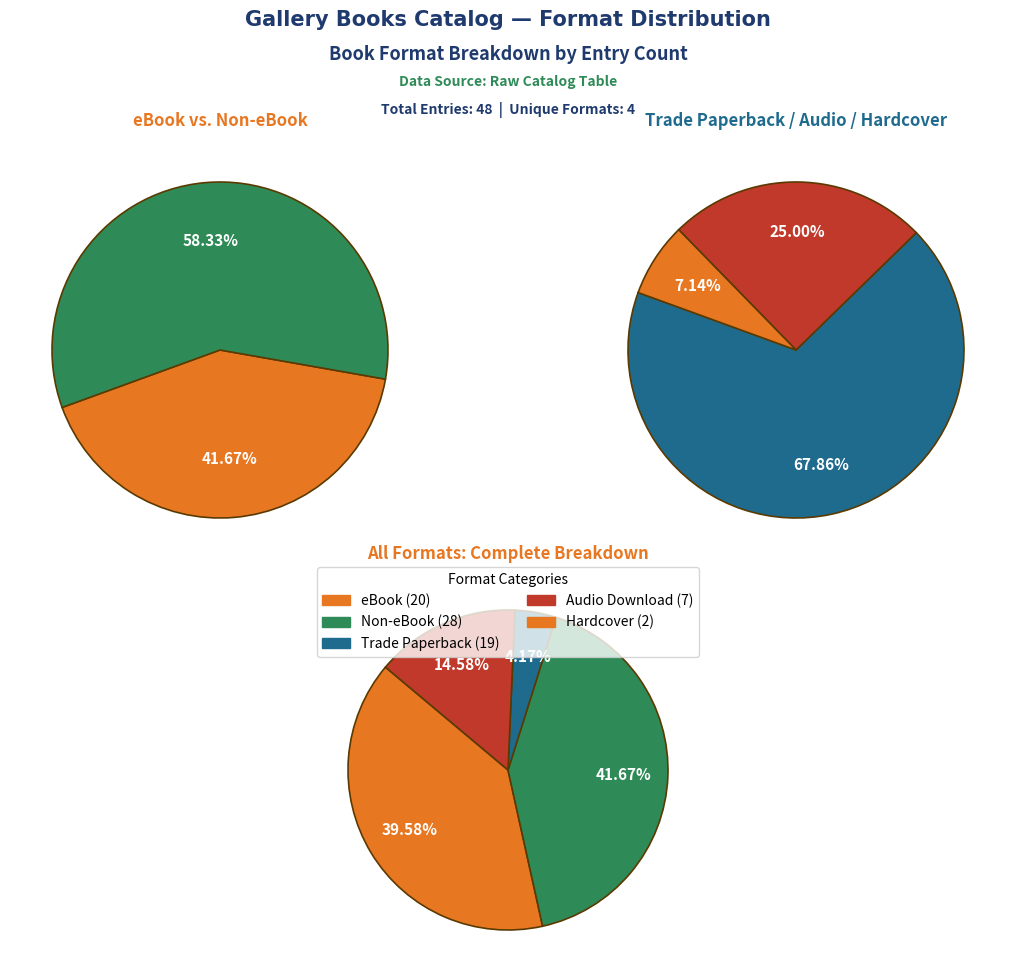

Is Hardcover the majority of the pie?

No